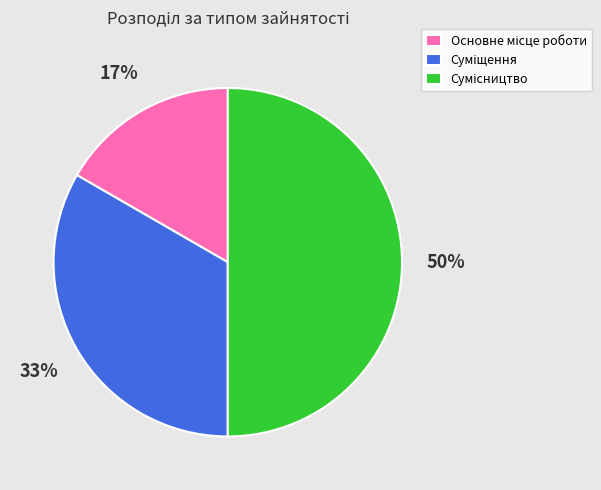

To the nearest percent, what is the average slice percentage?

33%